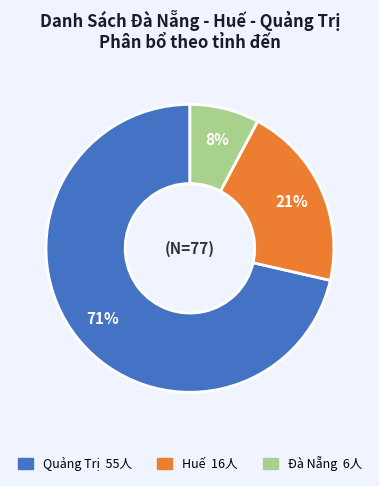

Rank the categories by value from lowest to highest.

Đà Nẵng, Huế, Quảng Trị